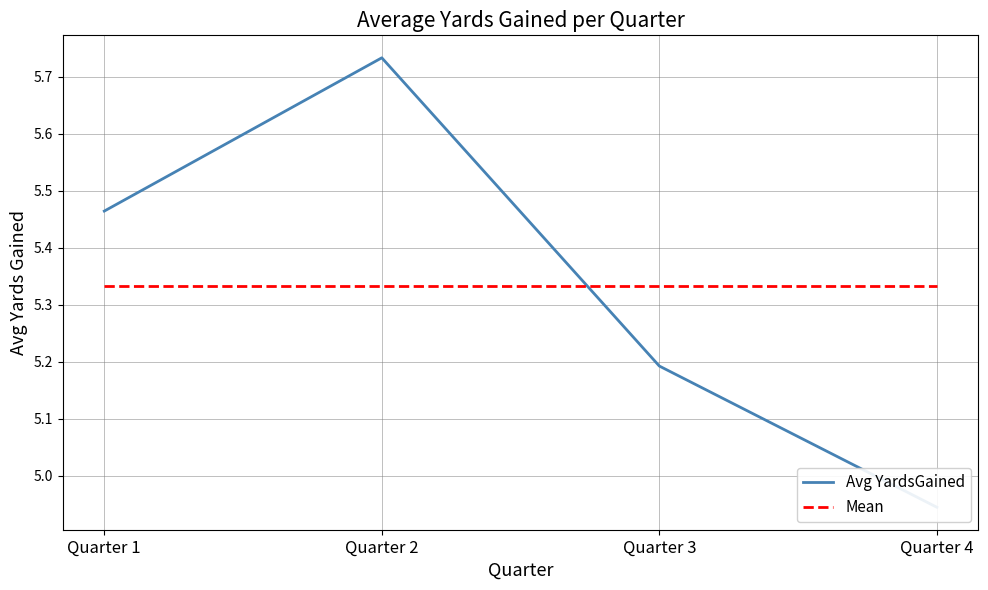

Reading right to left, extract all data points from this chart.

Avg YardsGained: Quarter 4=4.9	Quarter 3=5.2	Quarter 2=5.7	Quarter 1=5.5
Mean: Quarter 4=5.3	Quarter 3=5.3	Quarter 2=5.3	Quarter 1=5.3